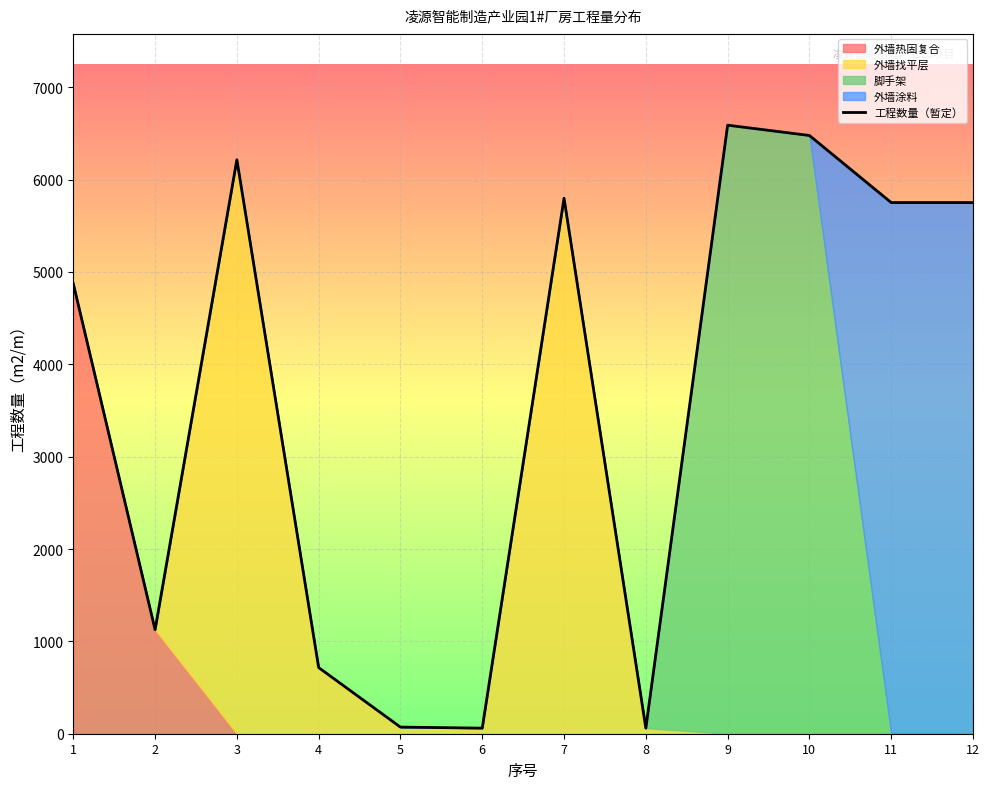

Reading right to left, transcribe all the data shown in this chart.

5751.6	5751.6	6478.0	6589.5	60.5	5798.2	60.5	71.6	716.2	6215.4	1126.2	4874.3